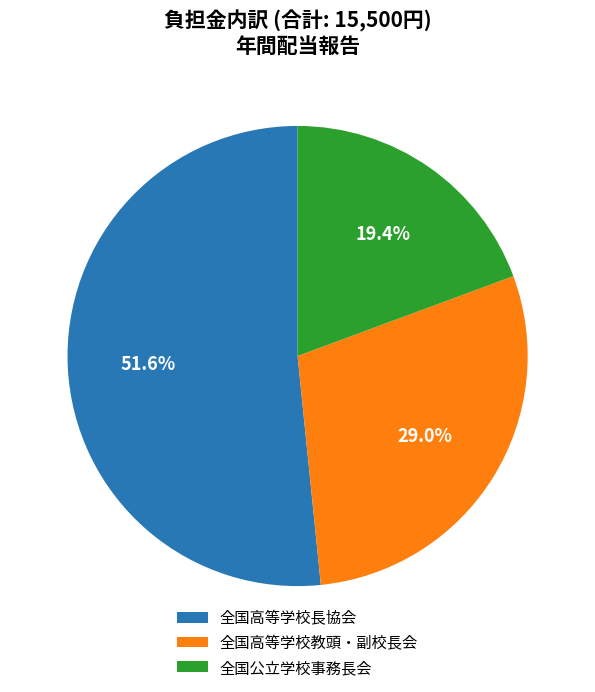

Approximately how many times larger is the value at 全国高等学校長協会 compared to 全国公立学校事務長会?

2.7